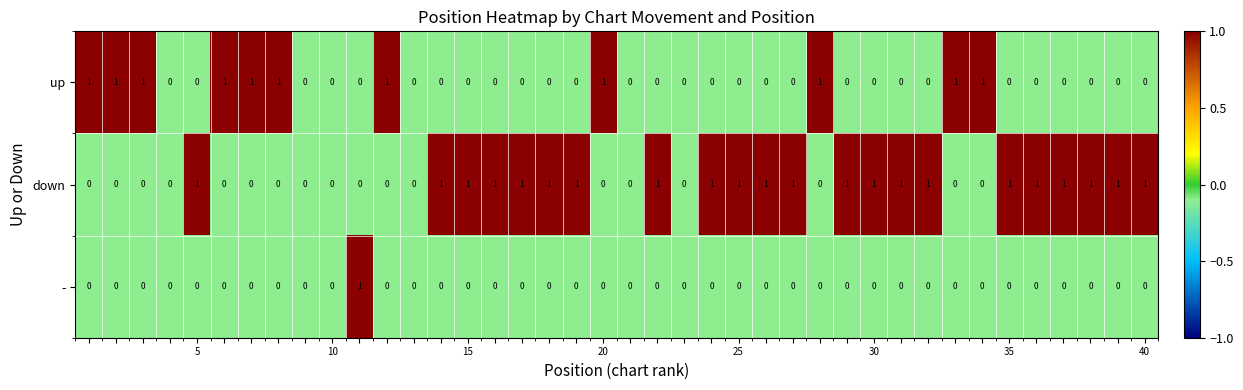

How many down values are between 0 and 1?

40